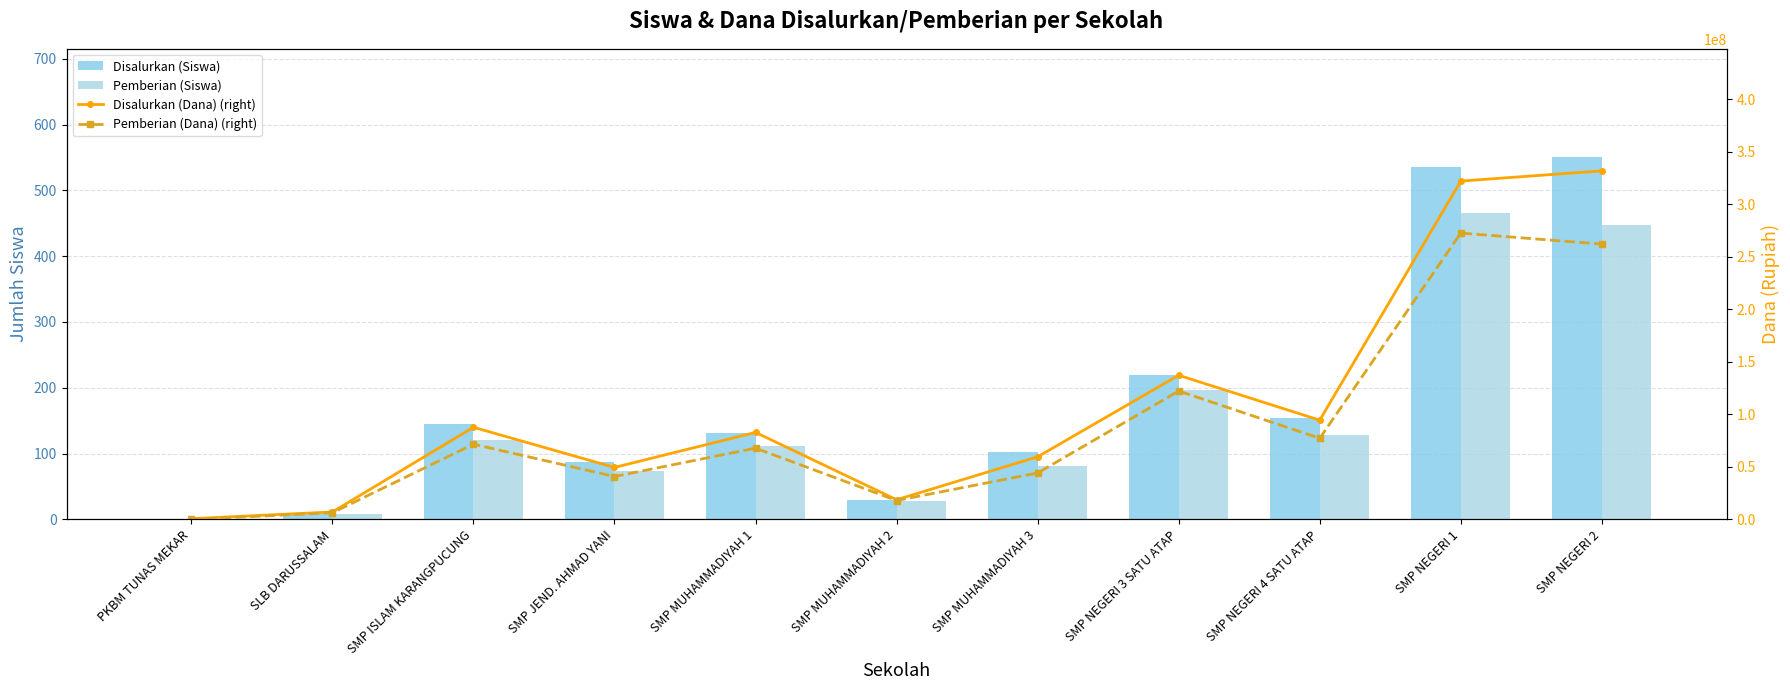

True or false: Disalurkan (Siswa) has a value of 67 at SMP ISLAM KARANGPUCUNG.

False